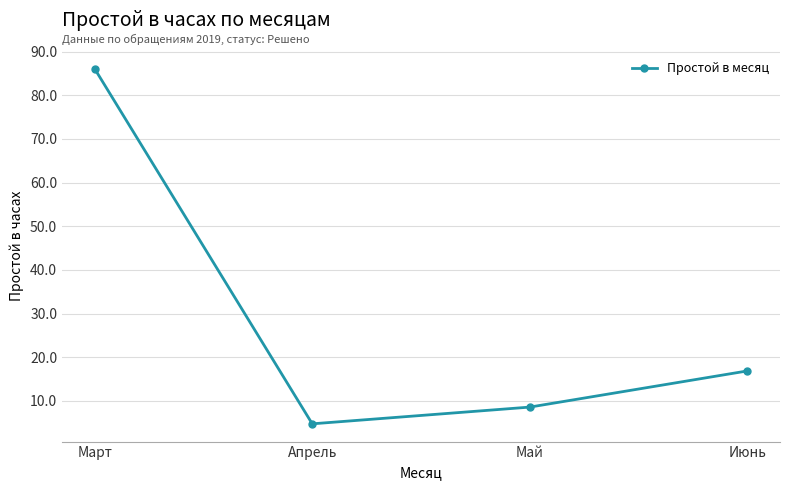

Does the chart have visible grid lines?

Yes